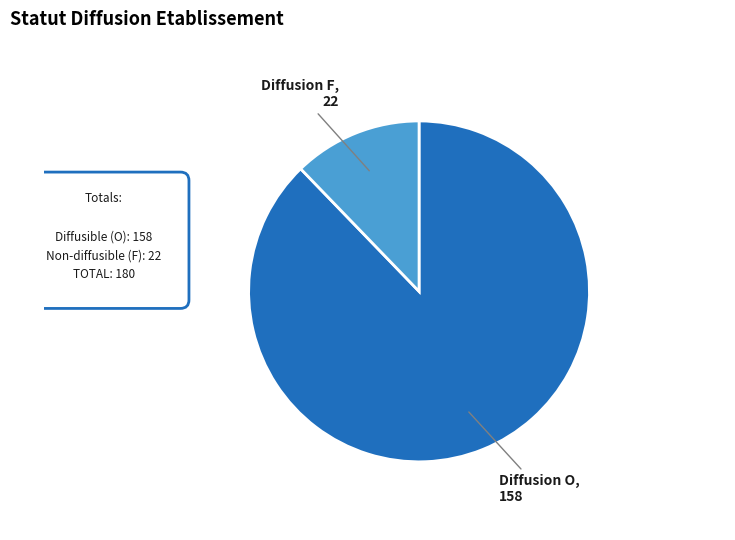

Do Diffusion F and Diffusion O together represent more than half of the pie?

Yes